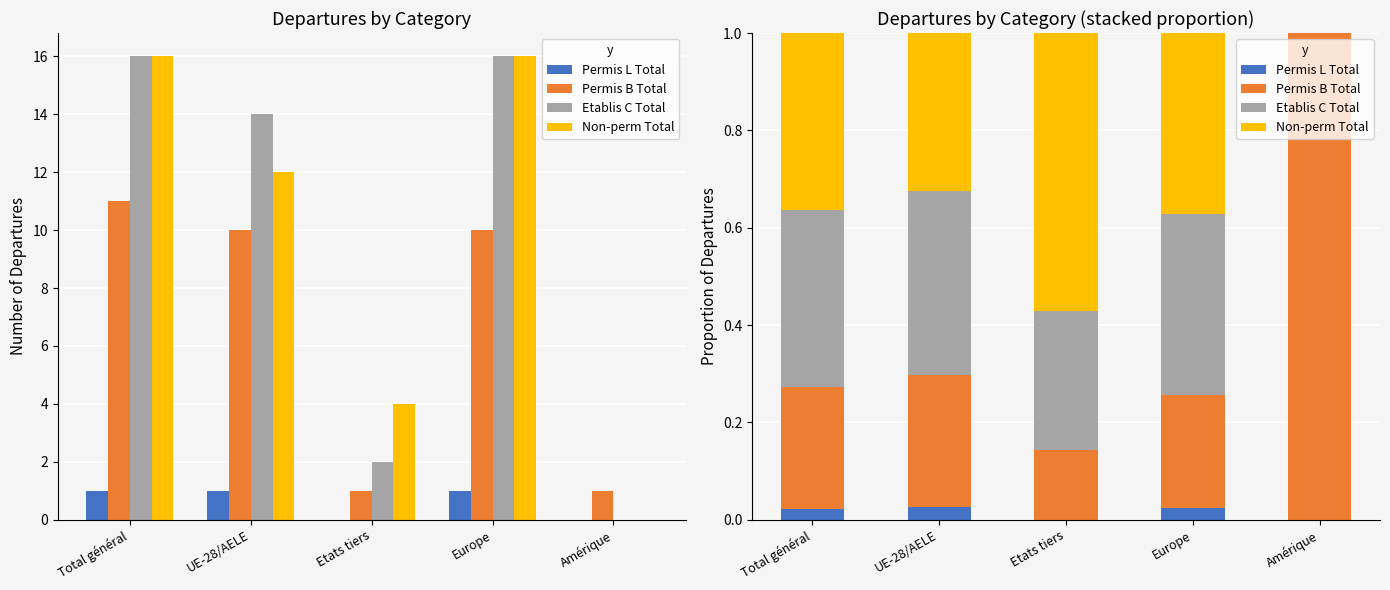

Is the value of Non-perm Total at Total général greater than the value of Etablis C Total at Europe?

No